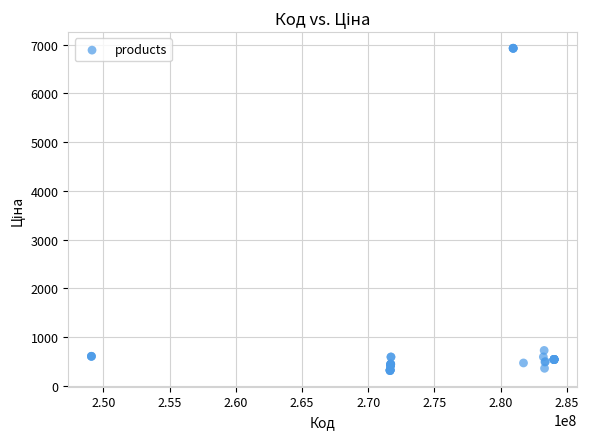

What Y value in the scatter plot is closest to 3617?

724.5